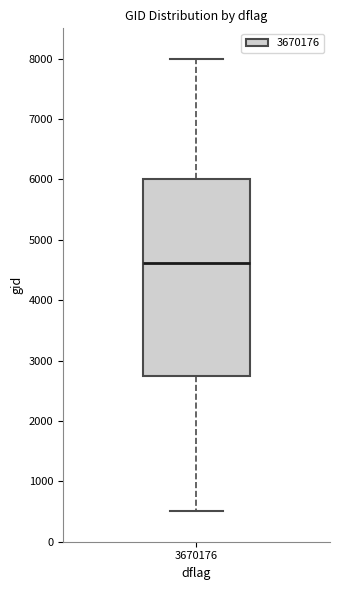

Where does the upper whisker of the box at x = 3670176 end on the y-axis? The values are not printed on the chart, so give them approximately, as read against the axis.

8000